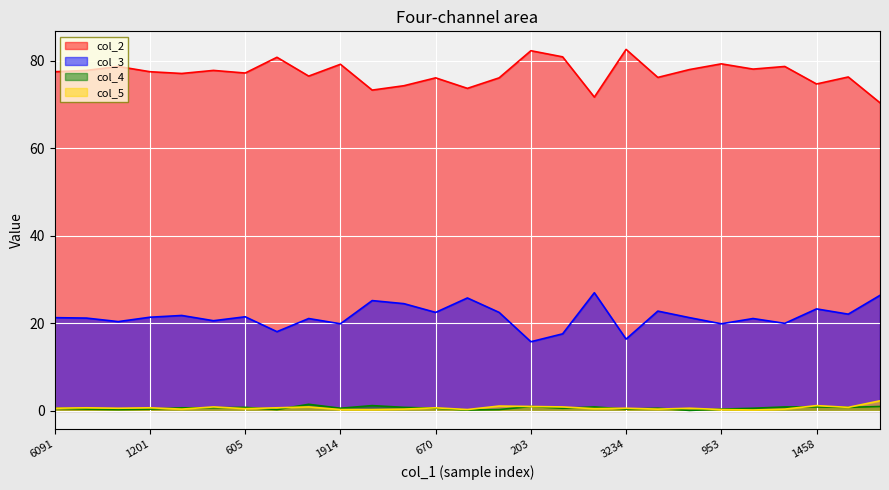

True or false: col_5 and col_4 intersect in this chart.

True